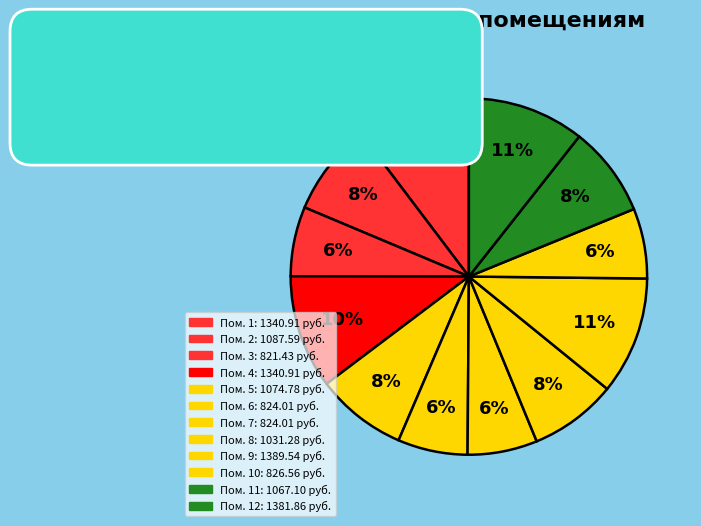

How many slices are in this pie chart?

12